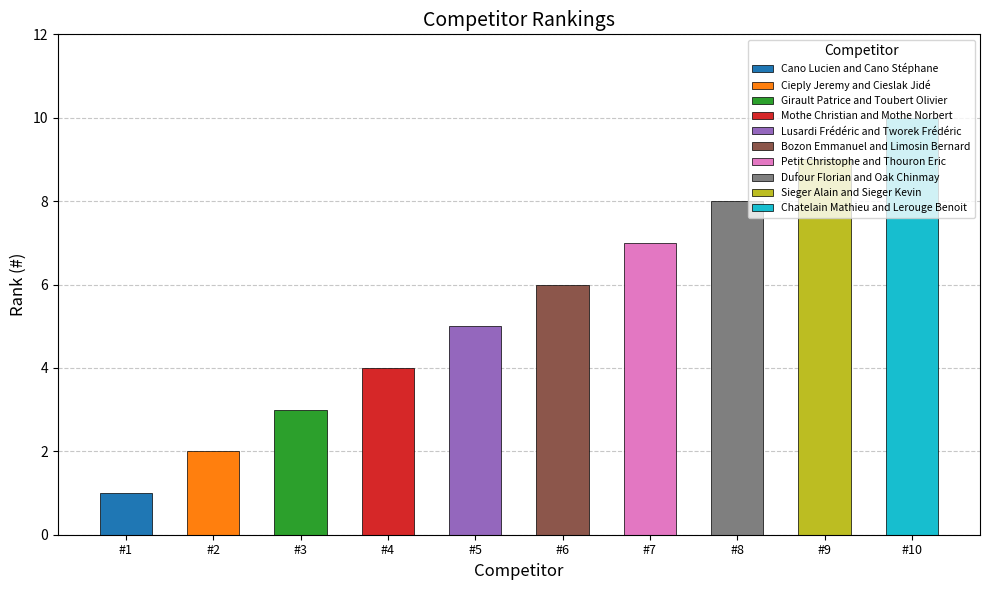

What position from the left is Bozon Emmanuel and Limosin Bernard?

6